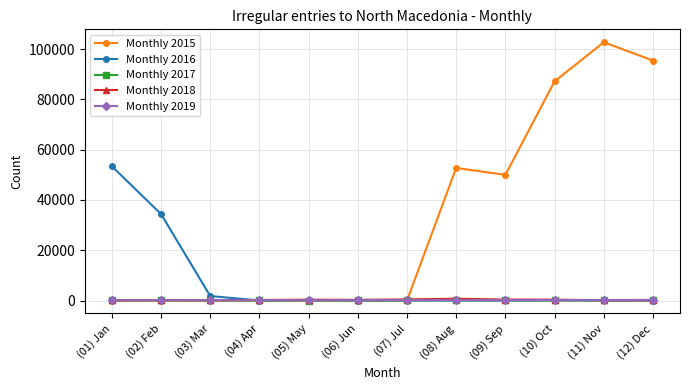

What is the approximate value of Monthly 2017 at (10) Oct, to the nearest 10?

30